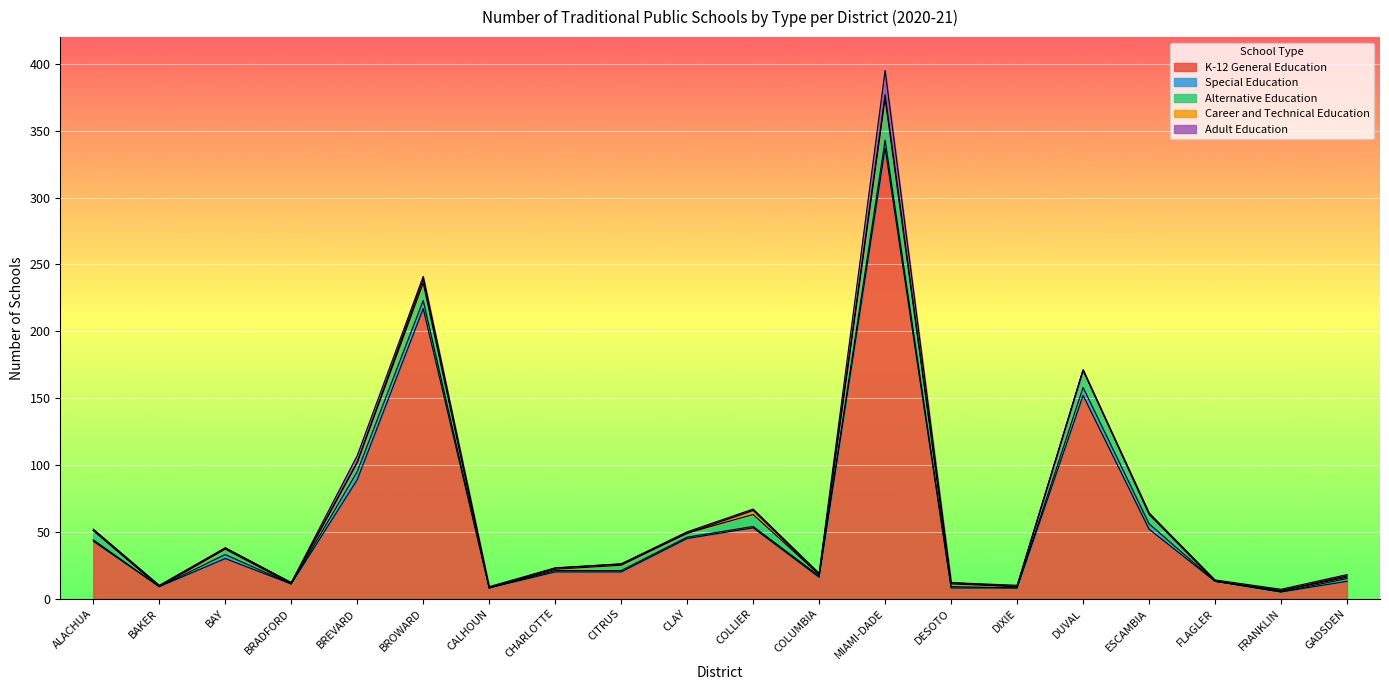

What is the label of the 8th point from the left?

CHARLOTTE